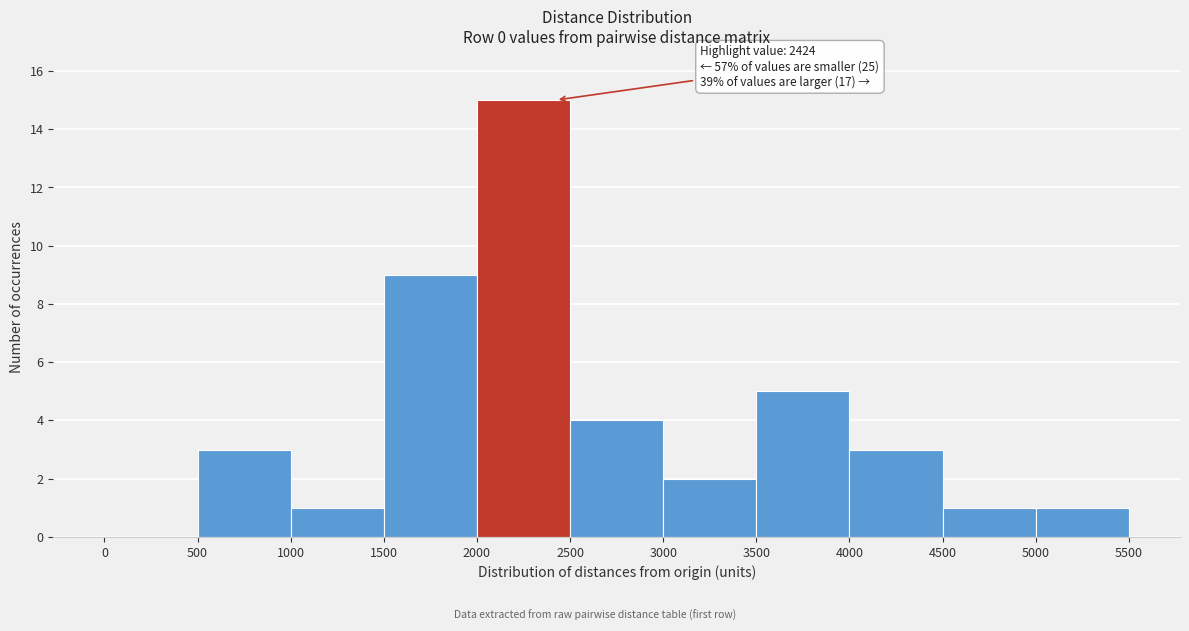

Which range on the x-axis has the tallest bar?

2000 to 2500